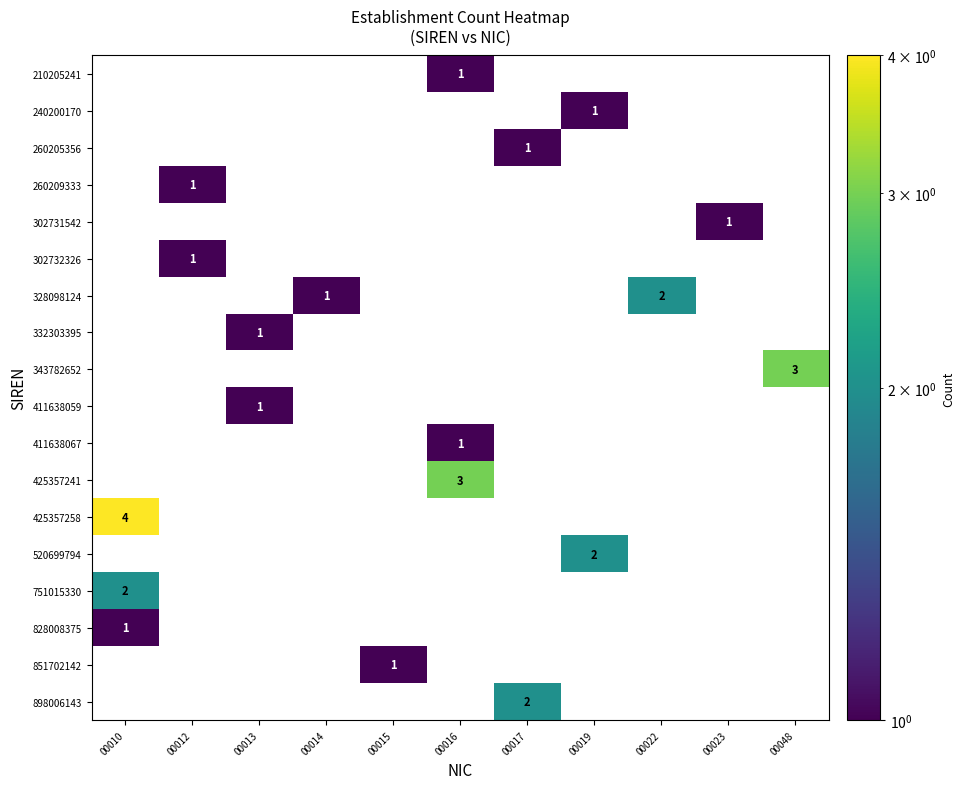

Is it true that 898006143 equals 3 at 00017?

False